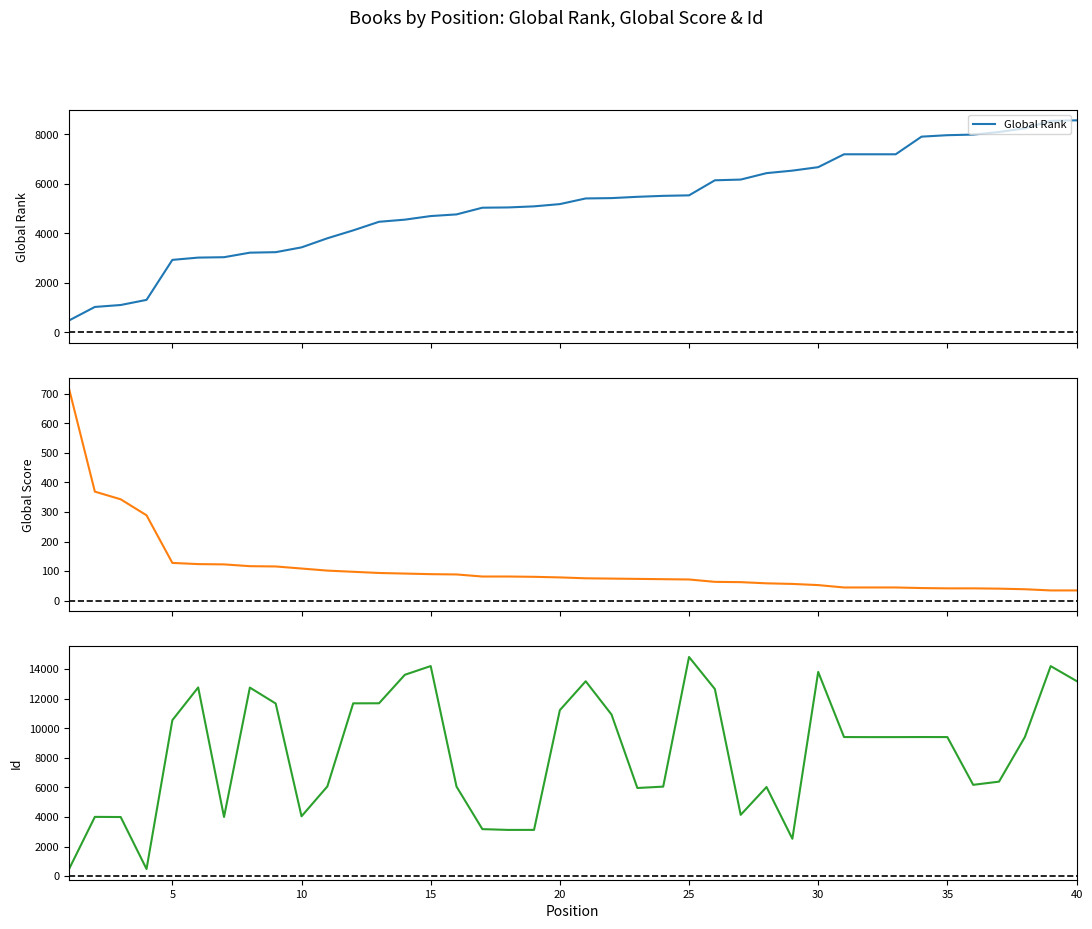

List the series in order of their overall mean, lowest first.

Global Score, Global Rank, Id